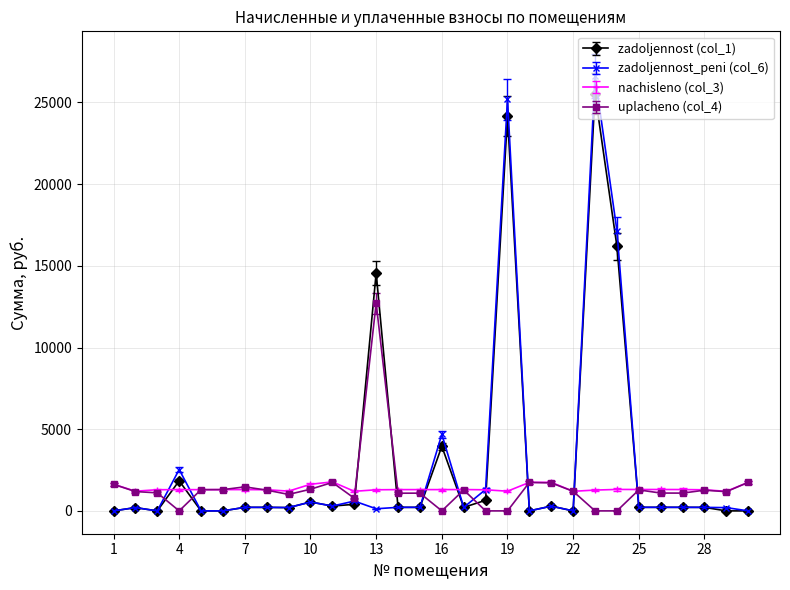

Which series has the widest spread of values?

zadoljennost_peni (col_6)